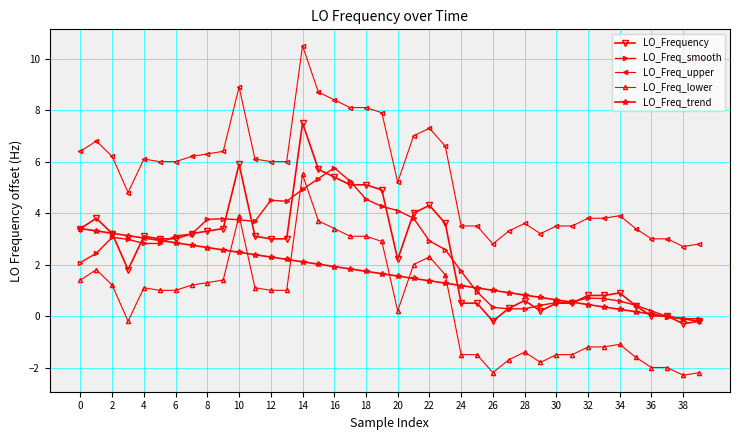

What is the value of the LO_Freq_upper point at the 32nd from the left?

3.5